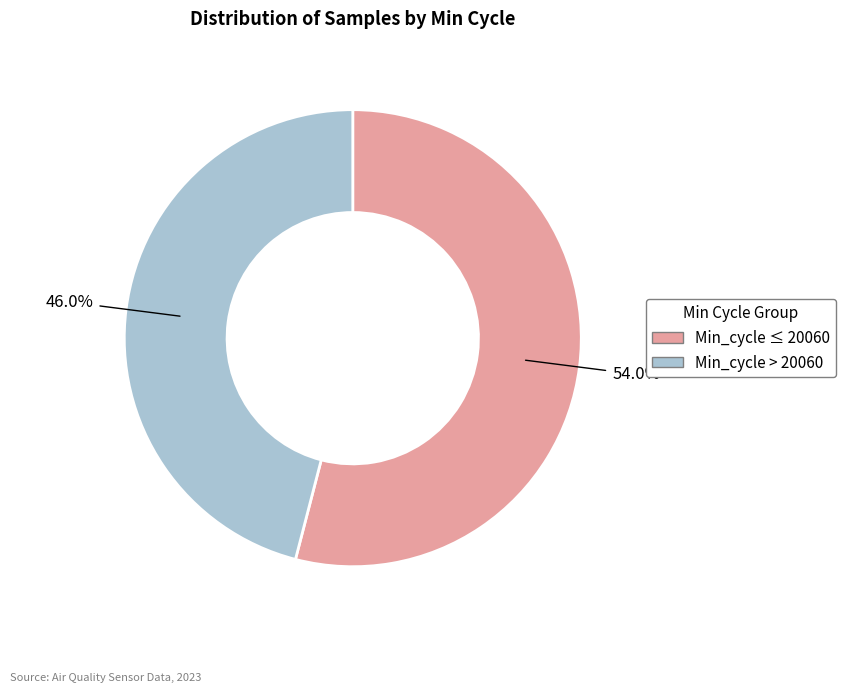

How many segments does this pie chart have?

2